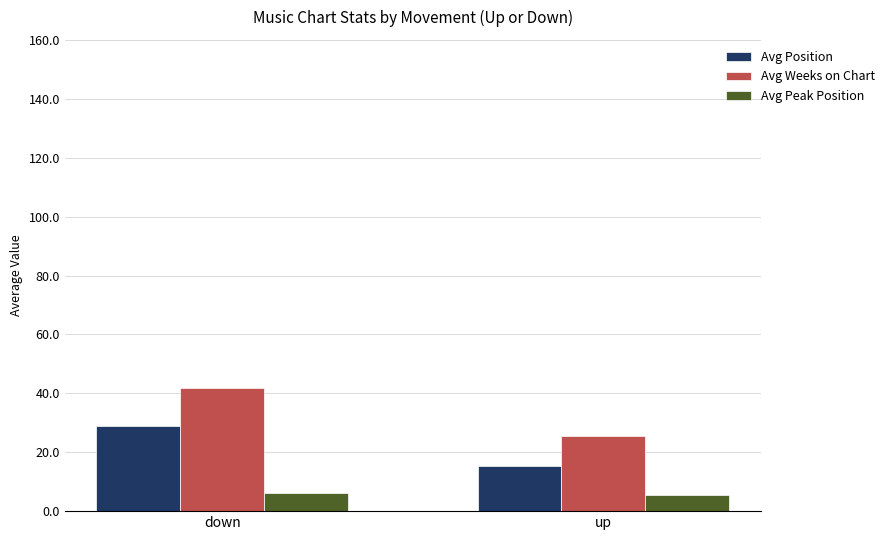

Reading left to right, extract all data points from this chart.

Avg Position: 28.9	15.4
Avg Weeks on Chart: 41.9	25.4
Avg Peak Position: 6.2	5.6